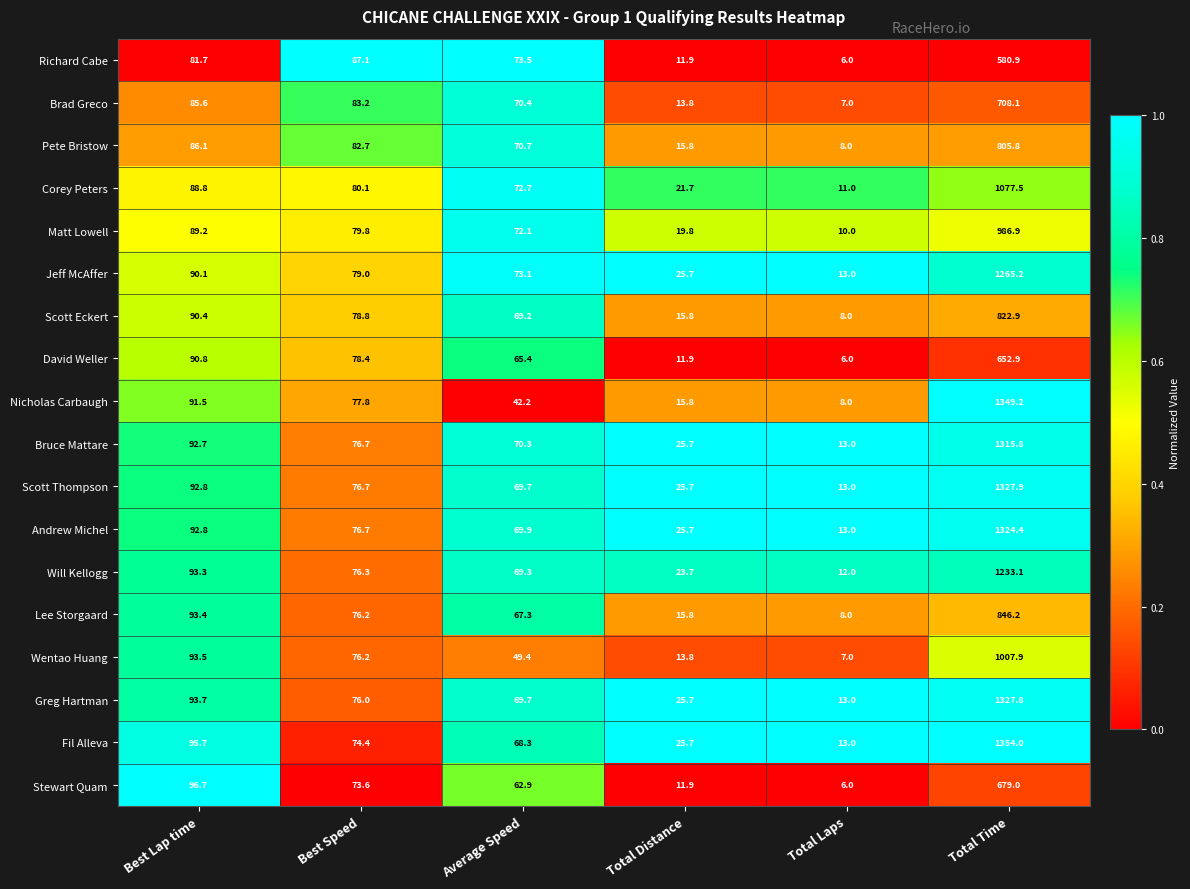

At which category does the chart reach its minimum across all series?

Total Laps